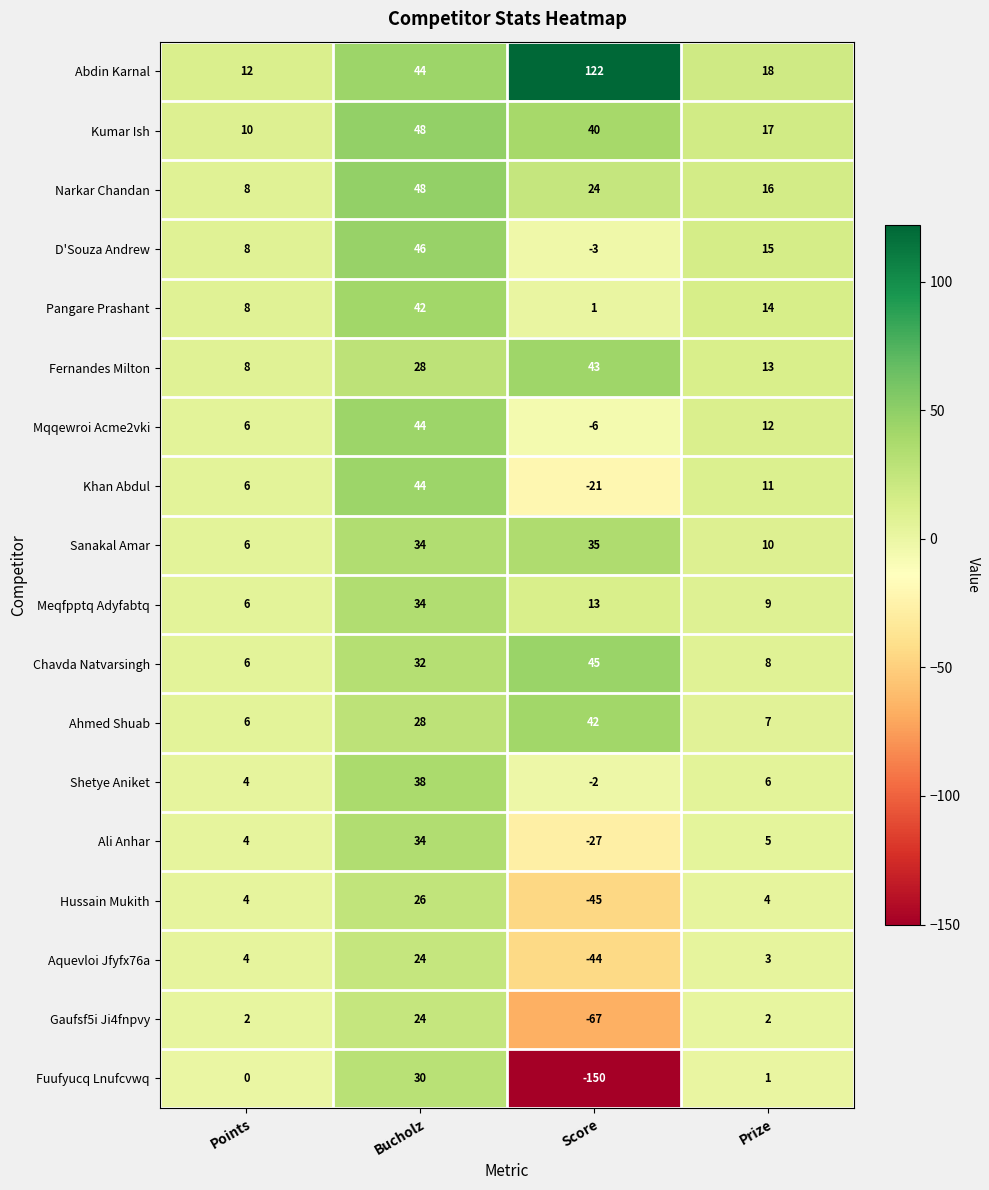

What is the minimum value shown in the chart?

-150